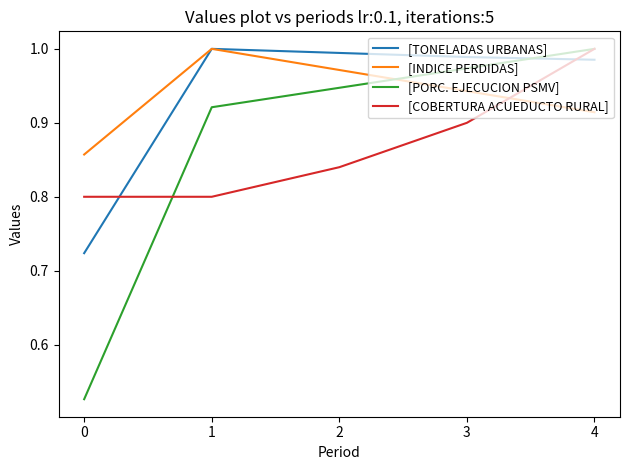

Which series has the widest spread of values?

[PORC. EJECUCION PSMV]